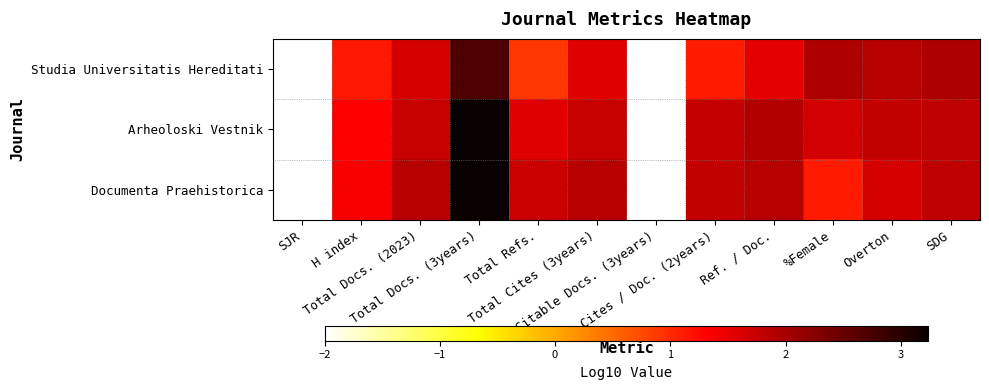

Count the number of categories in the chart.

12